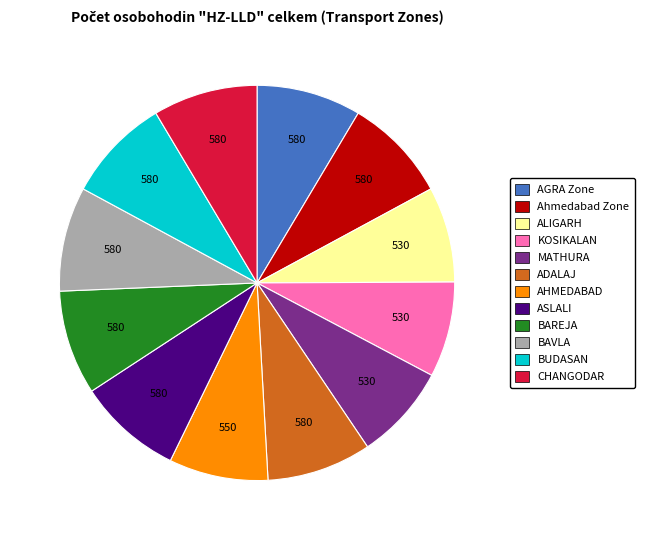

Combined, do BUDASAN and AGRA Zone account for over 50%?

No